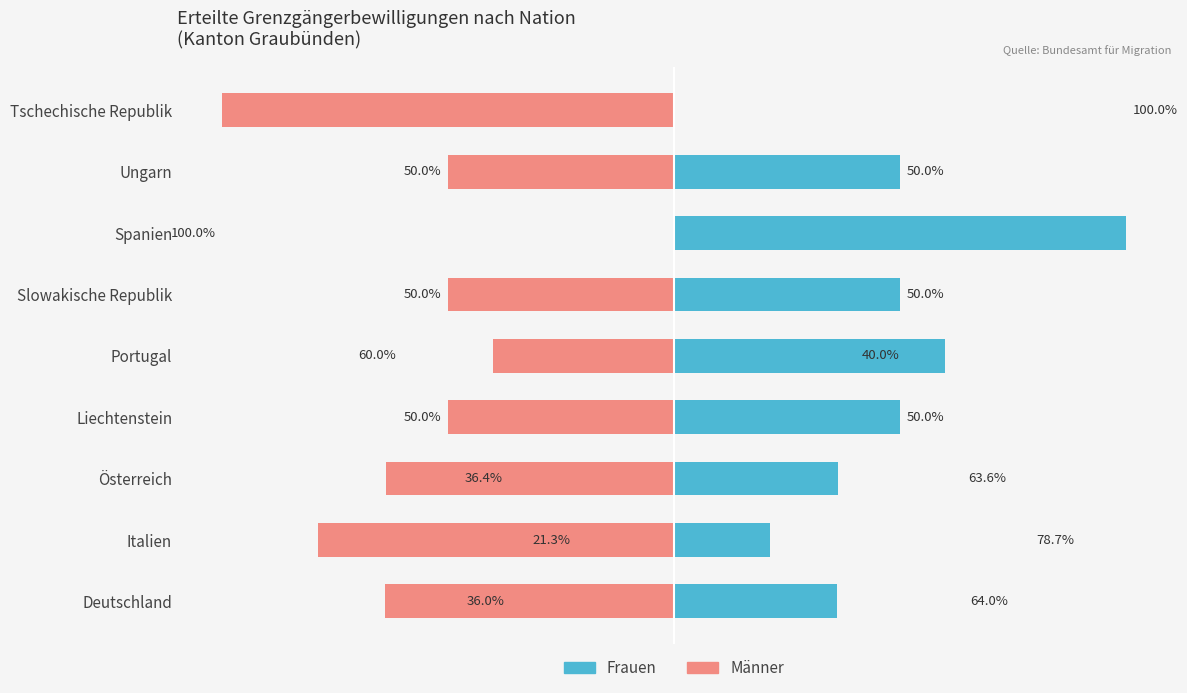

How many data points in Frauen are less than 50?

4